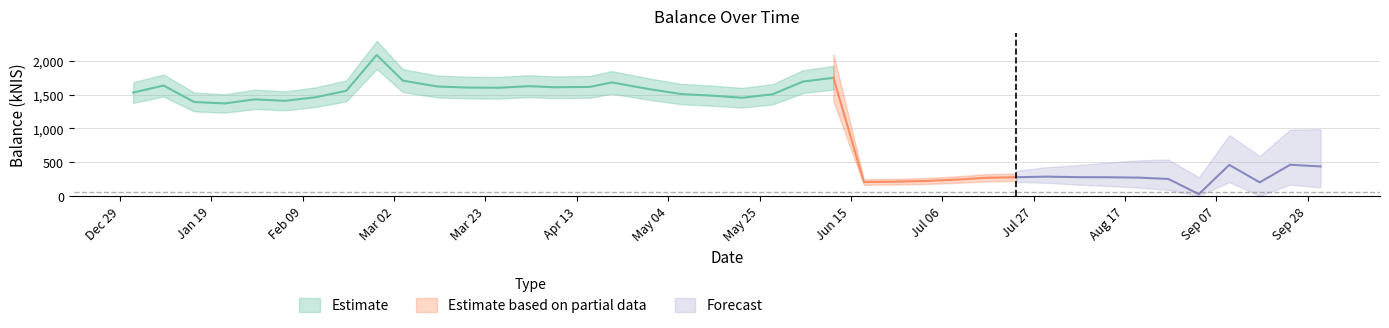

True or false: there are more than 2 points higher than both neighbors.

True